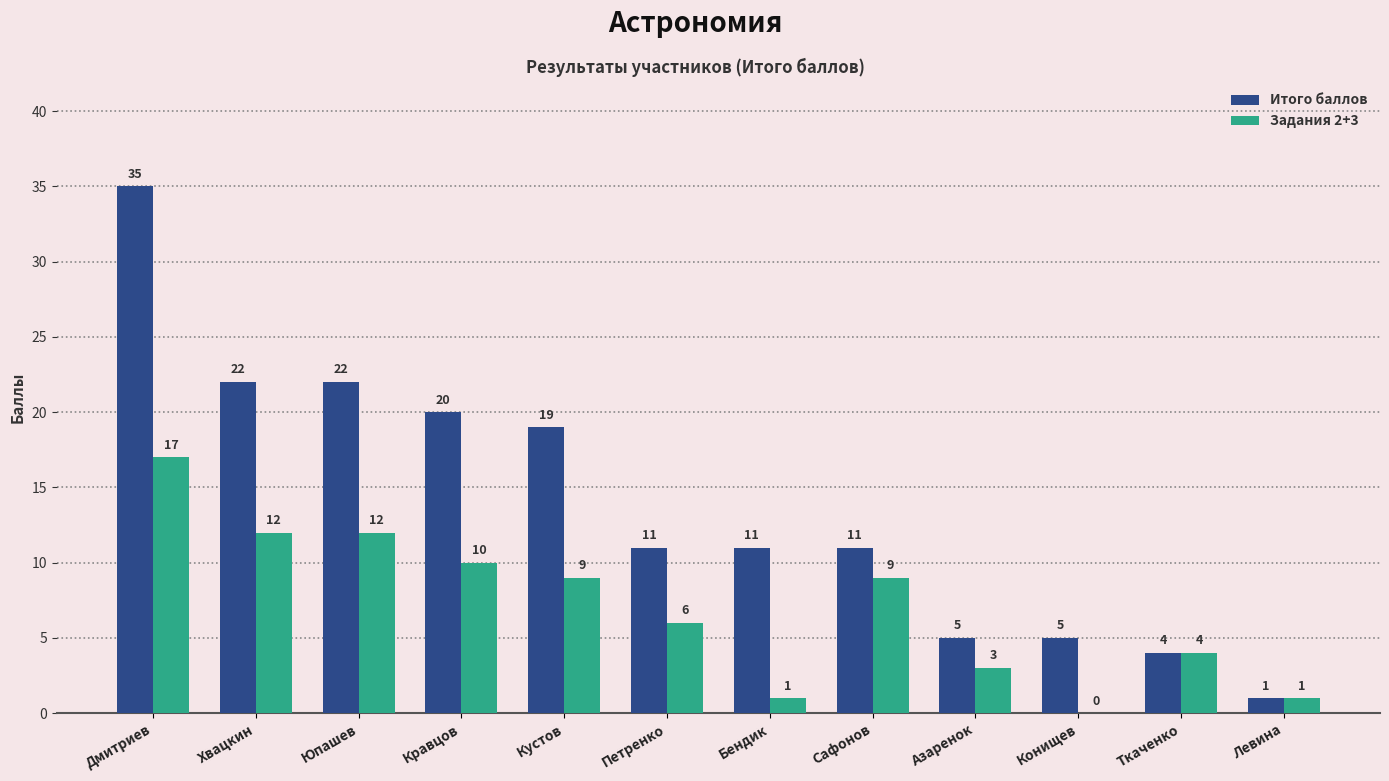

Reading left to right, extract all data points from this chart.

Итого баллов: 35	22	22	20	19	11	11	11	5	5	4	1
Задания 2+3: 17	12	12	10	9	6	1	9	3	0	4	1